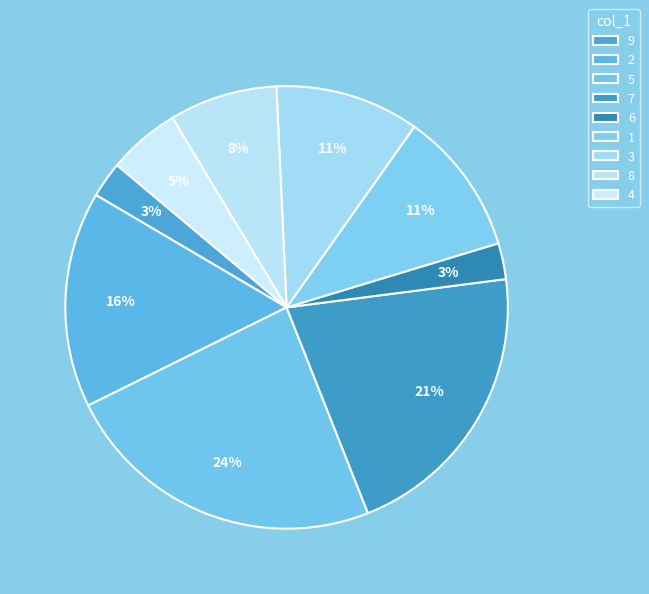

Count the number of slices in the pie.

9